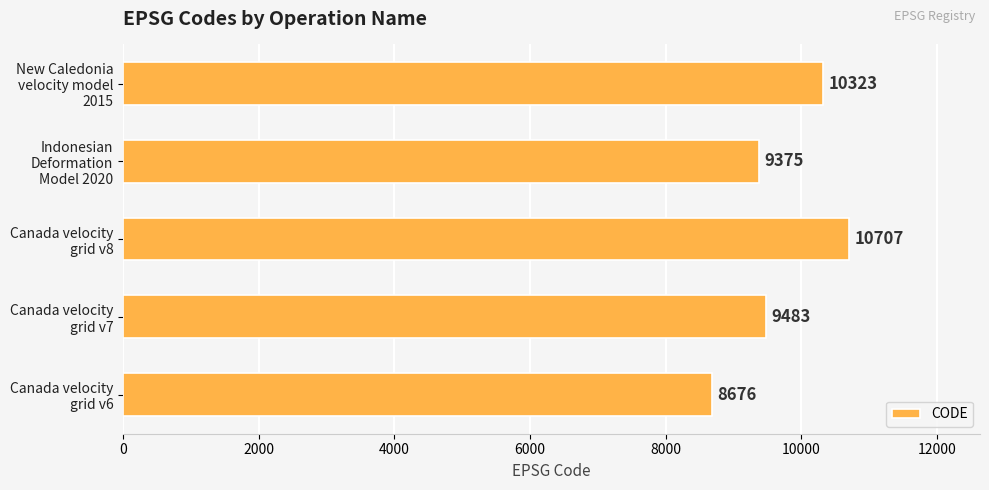

Reading top to bottom, extract all data points from this chart.

10323	9375	10707	9483	8676